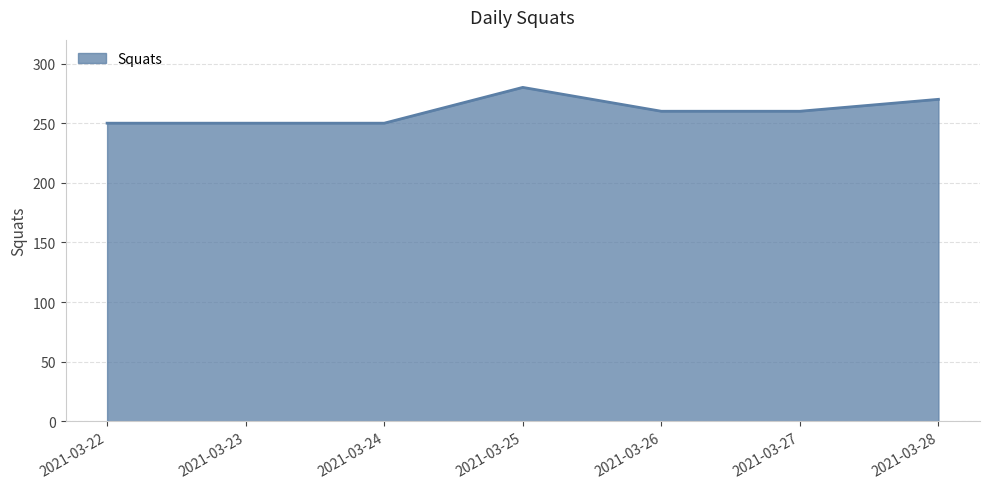

Reading right to left, extract all data points from this chart.

2021-03-28=270	2021-03-27=260	2021-03-26=260	2021-03-25=280	2021-03-24=250	2021-03-23=250	2021-03-22=250